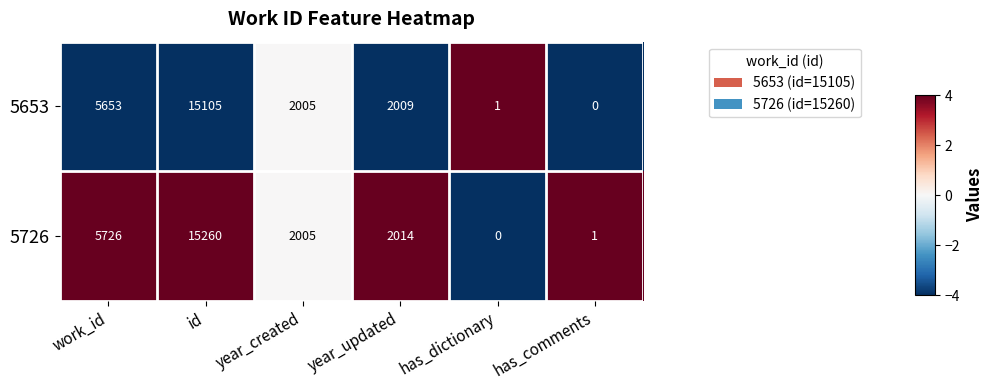

What is the sum of the 5653 values at year_updated and work_id?

7662